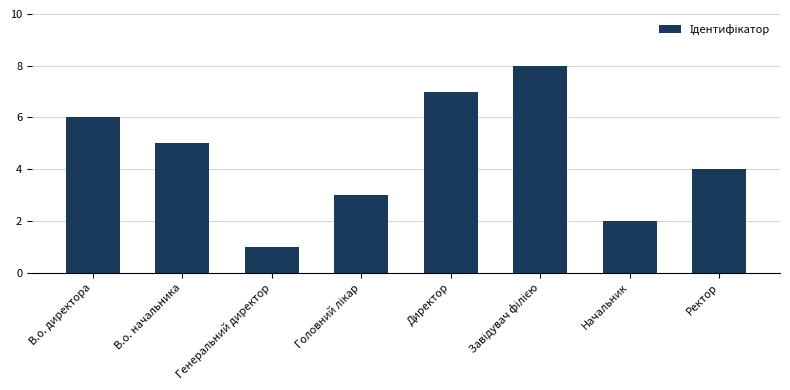

What is the value of the 1st bar from the left?

6